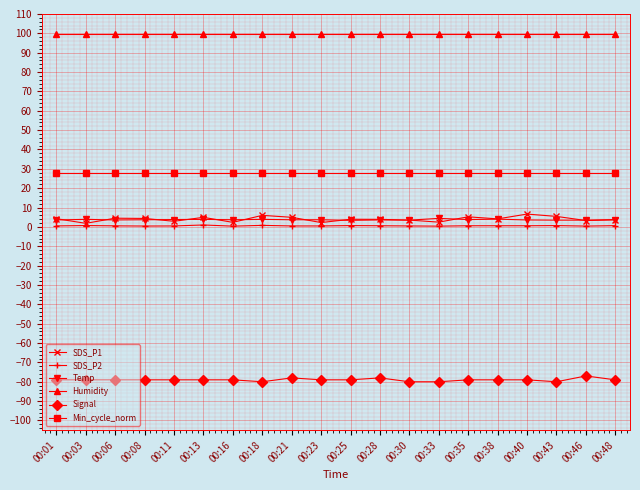

What is the sum of the Min_cycle_norm values at 00:16 and 00:11?

56.0